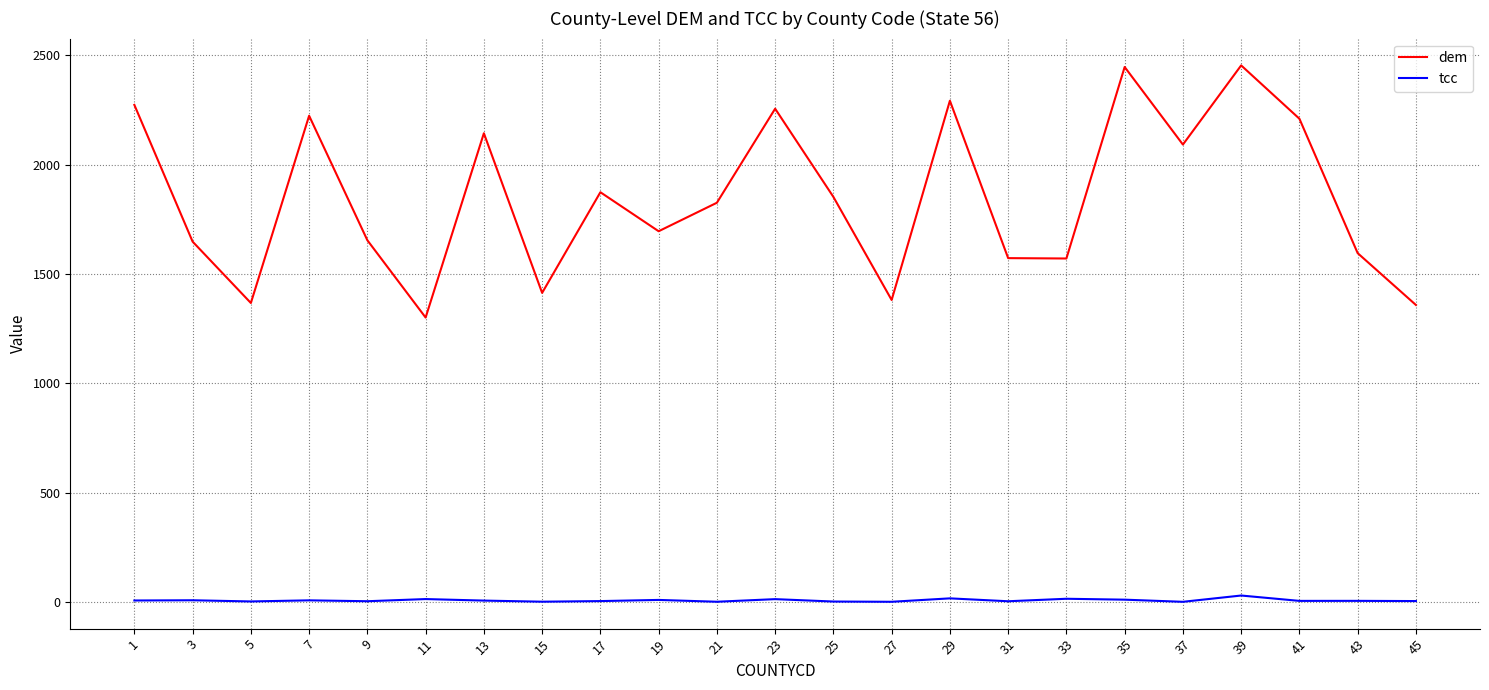

Which series has the largest total across all categories?

dem